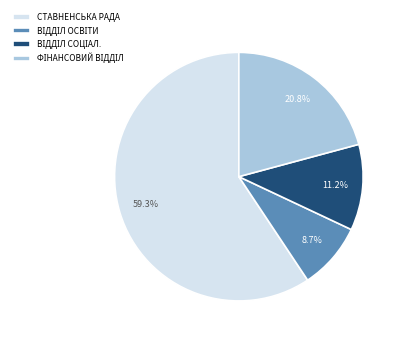

What is the largest slice in the pie chart?

СТАВНЕНСЬКА РАДА